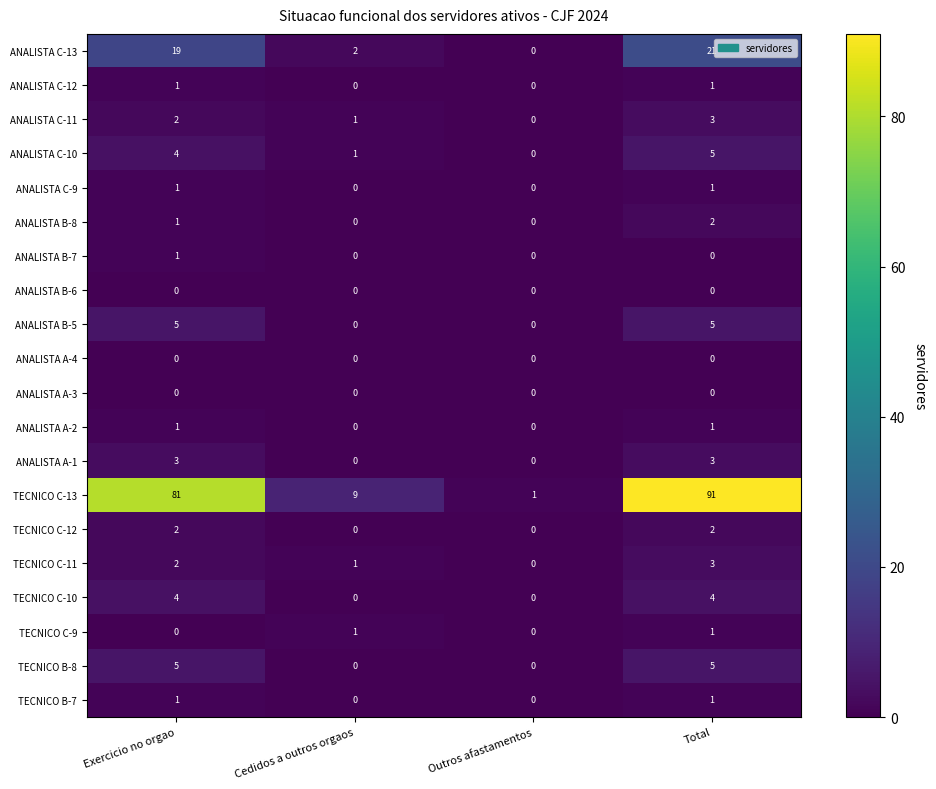

At which category is the sum across all series the highest?

Total